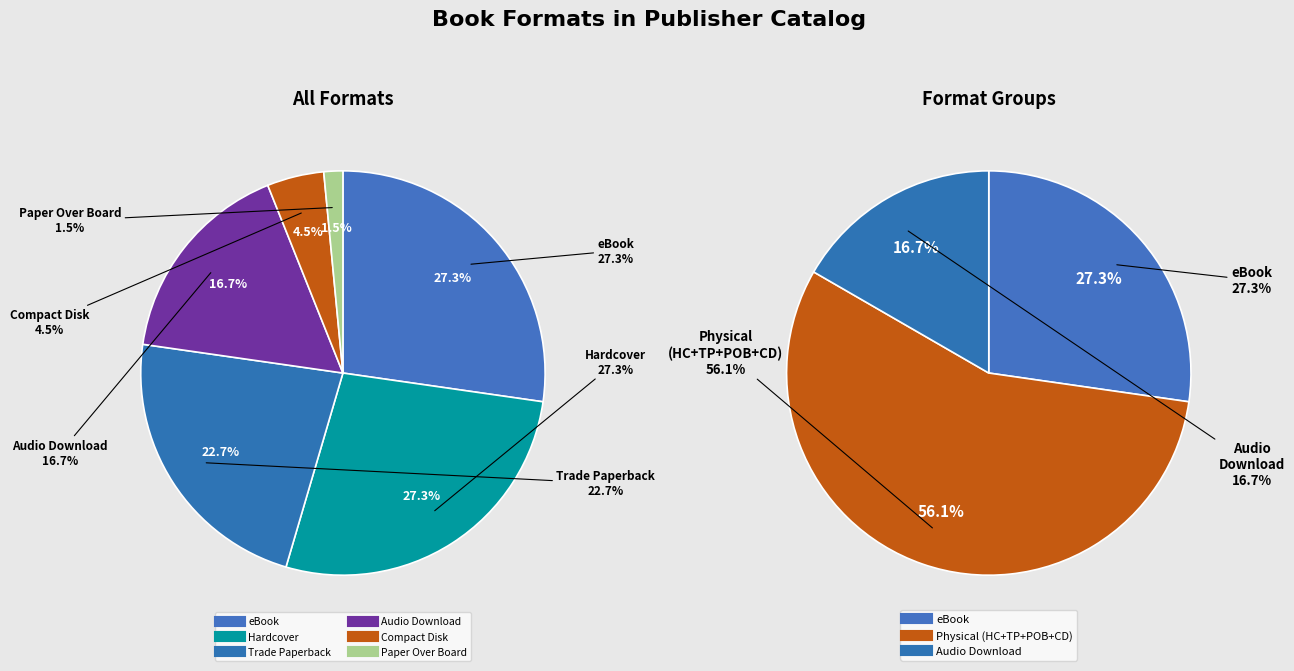

To the nearest percent, what is the combined percentage of Audio Download and eBook?

44%